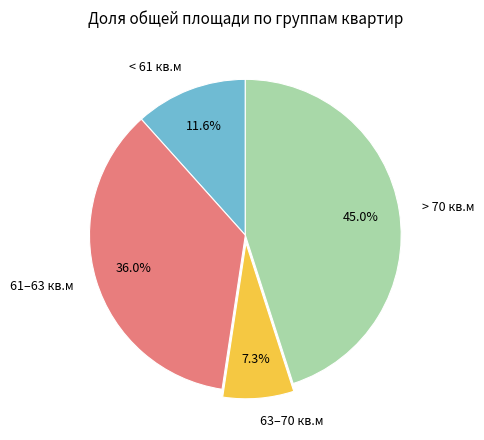

What is the smallest slice in the pie chart?

63–70 кв.м